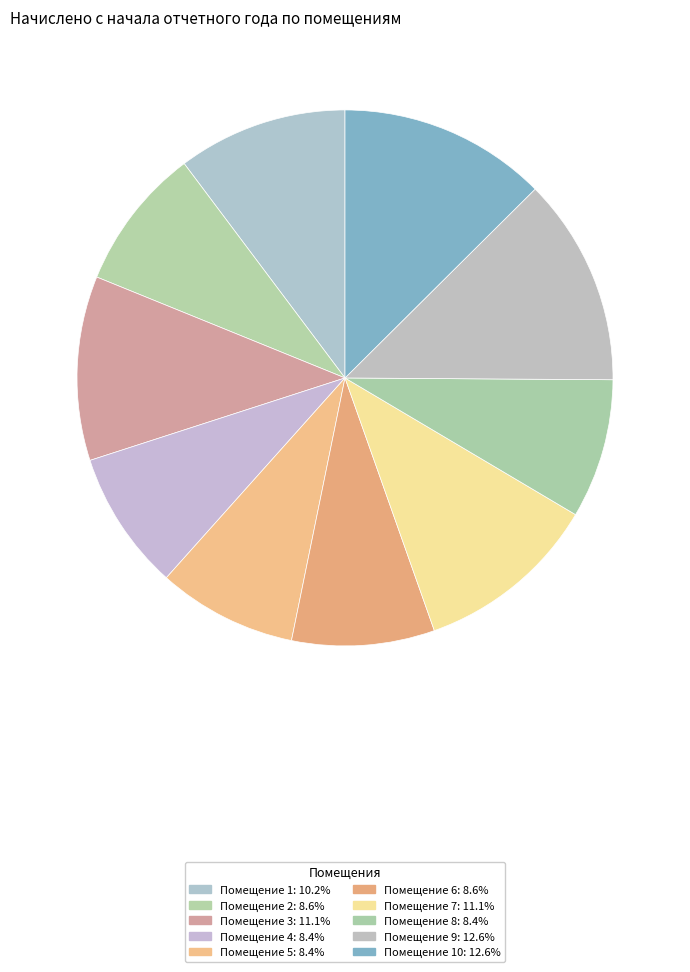

How many slices are in this pie chart?

10